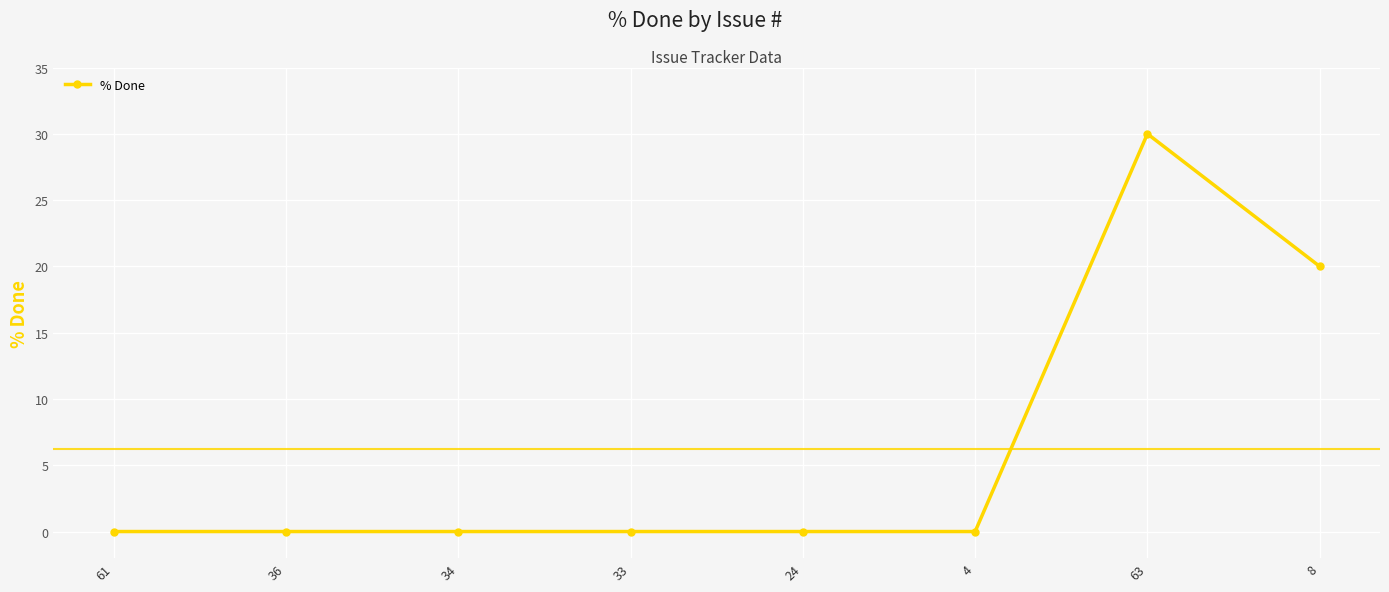

What is the difference between the maximum and minimum values?

30